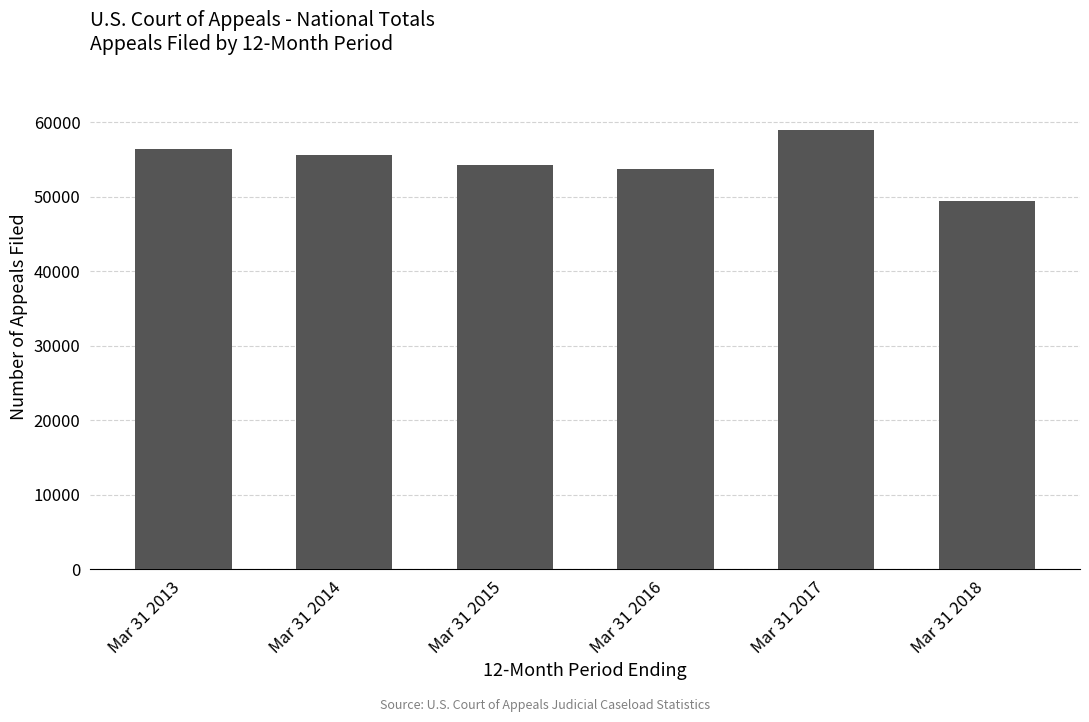

The chart shows a value of 55623 at Mar 31 2014. True or false?

True